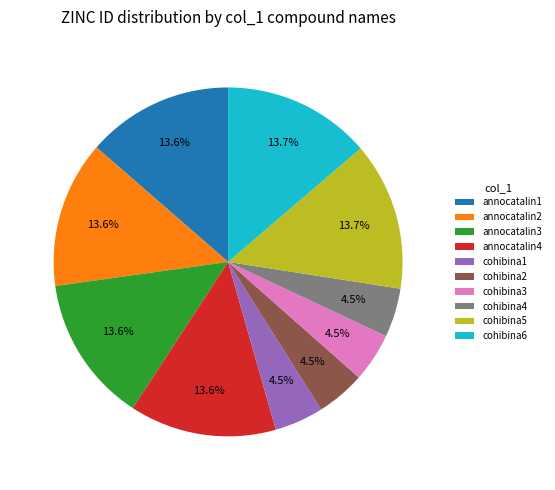

What is the ratio of the value at cohibina6 to the value at cohibina4?

3.0